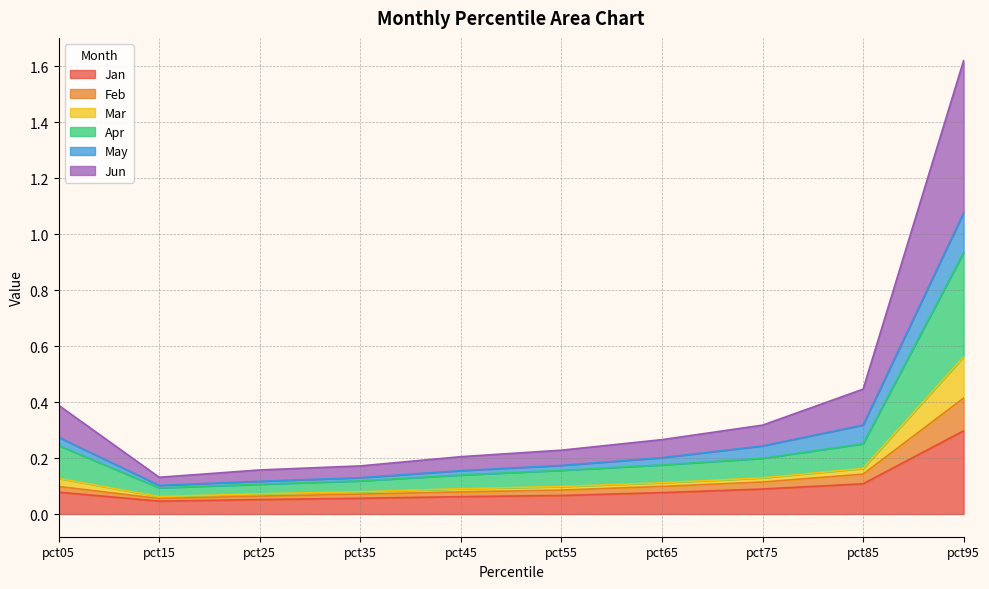

At which category is the sum across all series the highest?

pct95